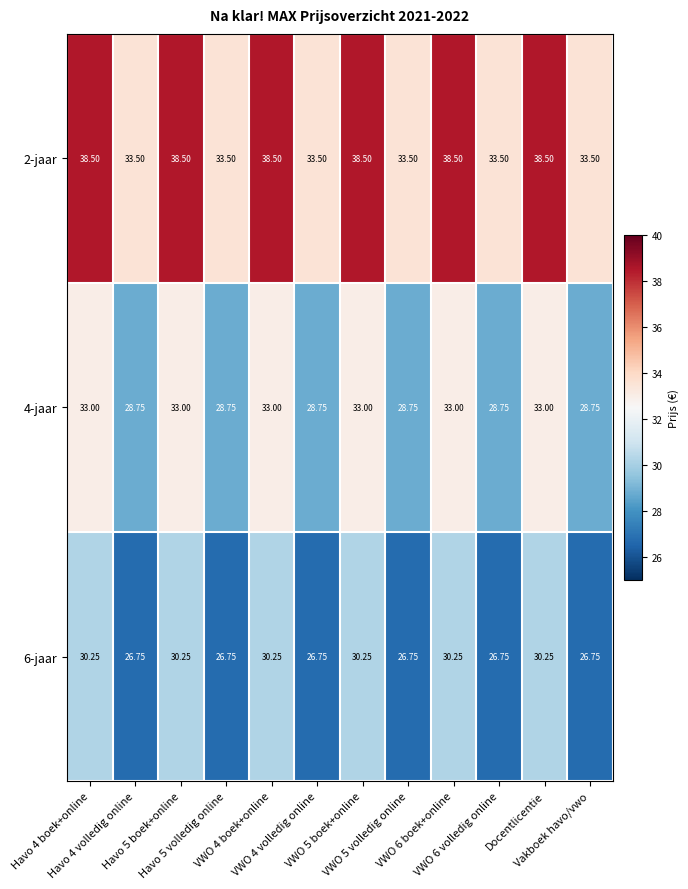

List the series in order of their peak value, lowest first.

6-jaar, 4-jaar, 2-jaar